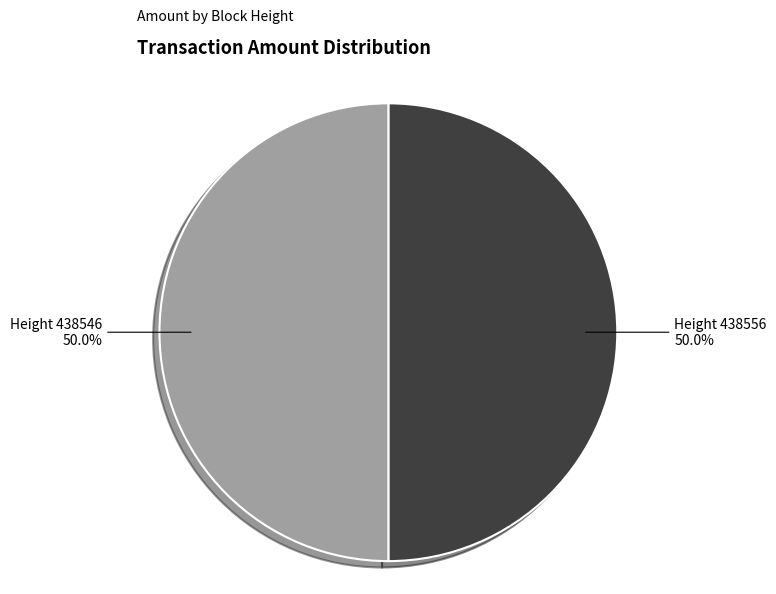

Count the number of slices in the pie.

2